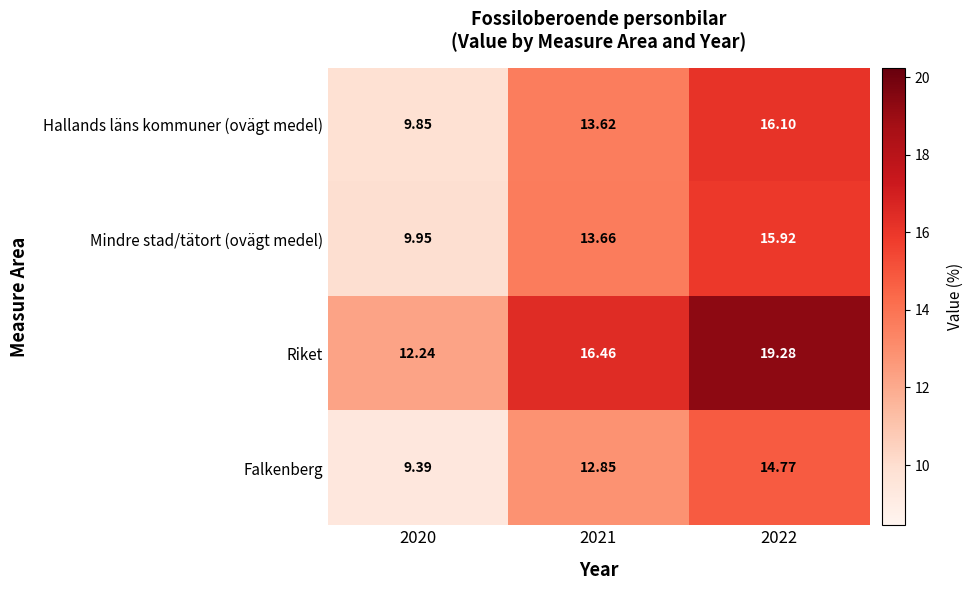

Which series has the widest spread of values?

Riket